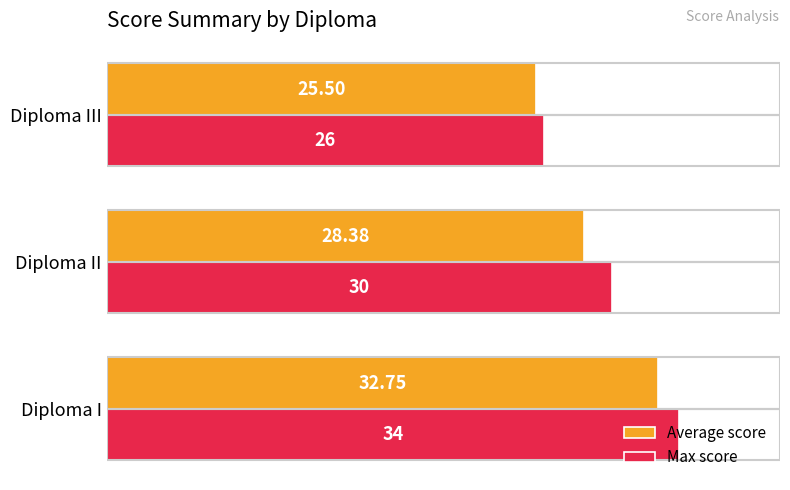

At which category is the sum across all series the highest?

Diploma I